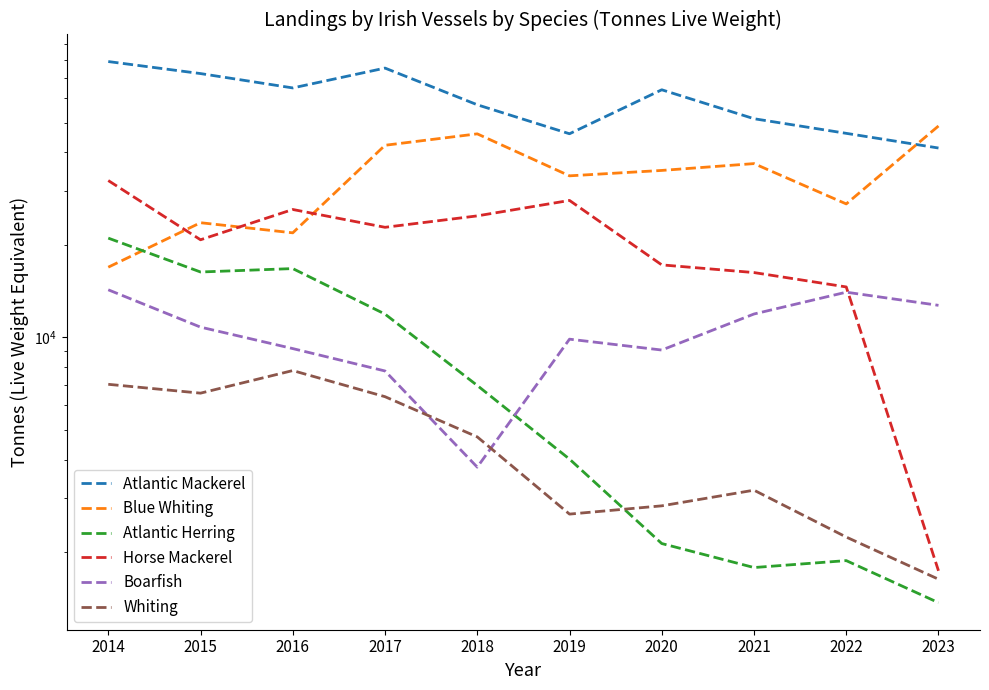

List the labels in order of Atlantic Herring value, largest first.

2014, 2016, 2015, 2017, 2018, 2019, 2020, 2022, 2021, 2023